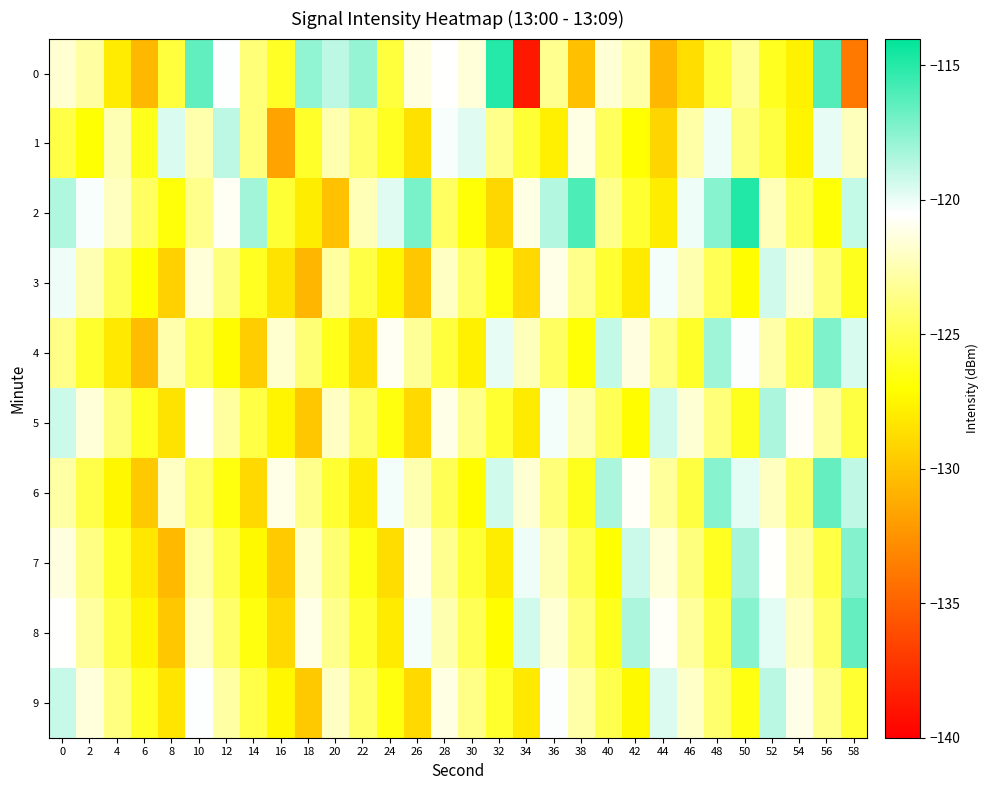

Reading left to right, extract all data points from this chart.

0: 0=-121.6	2=-122.9	4=-127.9	6=-130.6	8=-125.4	10=-116.5	12=-120.5	14=-123.9	16=-126.0	18=-117.7	20=-118.9	22=-117.8	24=-125.4	26=-121.3	28=-120.5	30=-121.4	32=-115.0	34=-138.7	36=-123.3	38=-130.2	40=-121.5	42=-122.7	44=-130.6	46=-128.7	48=-125.3	50=-123.1	52=-126.2	54=-127.6	56=-116.2	58=-133.8
1: 0=-125.2	2=-126.9	4=-122.4	6=-126.3	8=-119.5	10=-122.6	12=-118.9	14=-123.9	16=-131.7	18=-125.9	20=-122.5	22=-124.3	24=-126.1	26=-128.5	28=-120.3	30=-119.7	32=-123.4	34=-125.6	36=-127.8	38=-121.2	40=-124.6	42=-126.9	44=-129.1	46=-122.7	48=-120.1	50=-123.8	52=-125.3	54=-127.5	56=-119.9	58=-122.2
2: 0=-118.5	2=-120.3	4=-122.1	6=-124.5	8=-126.7	10=-123.4	12=-120.8	14=-118.2	16=-125.6	18=-127.9	20=-130.1	22=-122.3	24=-119.7	26=-117.1	28=-124.5	30=-126.8	32=-129.0	34=-121.2	36=-118.6	38=-116.0	40=-123.4	42=-125.7	44=-127.9	46=-120.1	48=-117.5	50=-114.9	52=-122.3	54=-124.6	56=-126.8	58=-119.0
3: 0=-120.1	2=-122.4	4=-124.7	6=-127.0	8=-129.3	10=-121.5	12=-123.8	14=-126.1	16=-128.4	18=-130.7	20=-122.9	22=-125.2	24=-127.5	26=-129.8	28=-122.0	30=-124.3	32=-126.6	34=-128.9	36=-121.1	38=-123.4	40=-125.7	42=-128.0	44=-120.2	46=-122.5	48=-124.8	50=-127.1	52=-119.3	54=-121.6	56=-123.9	58=-126.2
4: 0=-123.5	2=-125.8	4=-128.1	6=-130.4	8=-122.6	10=-124.9	12=-127.2	14=-129.5	16=-121.7	18=-124.0	20=-126.3	22=-128.6	24=-120.8	26=-123.1	28=-125.4	30=-127.7	32=-119.9	34=-122.2	36=-124.5	38=-126.8	40=-119.0	42=-121.3	44=-123.6	46=-125.9	48=-118.1	50=-120.4	52=-122.7	54=-125.0	56=-117.2	58=-119.5
5: 0=-119.2	2=-121.5	4=-123.8	6=-126.1	8=-128.4	10=-120.6	12=-122.9	14=-125.2	16=-127.5	18=-129.8	20=-122.0	22=-124.3	24=-126.6	26=-128.9	28=-121.1	30=-123.4	32=-125.7	34=-128.0	36=-120.2	38=-122.5	40=-124.8	42=-127.1	44=-119.3	46=-121.6	48=-123.9	50=-126.2	52=-118.4	54=-120.7	56=-123.0	58=-125.3
6: 0=-122.8	2=-125.1	4=-127.4	6=-129.7	8=-122.0	10=-124.3	12=-126.6	14=-128.9	16=-121.1	18=-123.4	20=-125.7	22=-128.0	24=-120.2	26=-122.5	28=-124.8	30=-127.1	32=-119.3	34=-121.6	36=-123.9	38=-126.2	40=-118.4	42=-120.7	44=-123.0	46=-125.3	48=-117.5	50=-119.8	52=-122.1	54=-124.4	56=-116.6	58=-118.9
7: 0=-121.3	2=-123.6	4=-125.9	6=-128.2	8=-130.5	10=-122.7	12=-125.0	14=-127.3	16=-129.6	18=-121.8	20=-124.1	22=-126.4	24=-128.7	26=-121.0	28=-123.3	30=-125.6	32=-127.9	34=-120.1	36=-122.4	38=-124.7	40=-127.0	42=-119.2	44=-121.5	46=-123.8	48=-126.1	50=-118.3	52=-120.6	54=-122.9	56=-125.2	58=-117.4
8: 0=-120.6	2=-122.9	4=-125.2	6=-127.5	8=-129.8	10=-122.0	12=-124.3	14=-126.6	16=-128.9	18=-121.1	20=-123.4	22=-125.7	24=-128.0	26=-120.2	28=-122.5	30=-124.8	32=-127.1	34=-119.3	36=-121.6	38=-123.9	40=-126.2	42=-118.4	44=-120.7	46=-123.0	48=-125.3	50=-117.5	52=-119.8	54=-122.1	56=-124.4	58=-116.6
9: 0=-119.1	2=-121.4	4=-123.7	6=-126.0	8=-128.3	10=-120.5	12=-122.8	14=-125.1	16=-127.4	18=-129.7	20=-122.0	22=-124.3	24=-126.6	26=-128.9	28=-121.2	30=-123.5	32=-125.8	34=-128.1	36=-120.4	38=-122.7	40=-125.0	42=-127.3	44=-119.6	46=-121.9	48=-124.2	50=-126.5	52=-118.8	54=-121.1	56=-123.4	58=-125.7